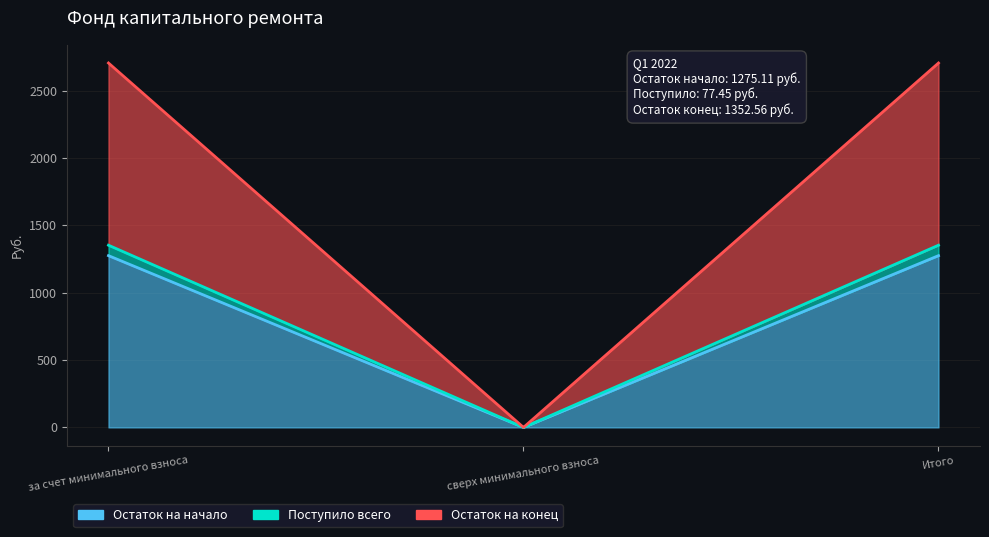

At which label is Поступило всего closest to 676?

сверх минимального взноса